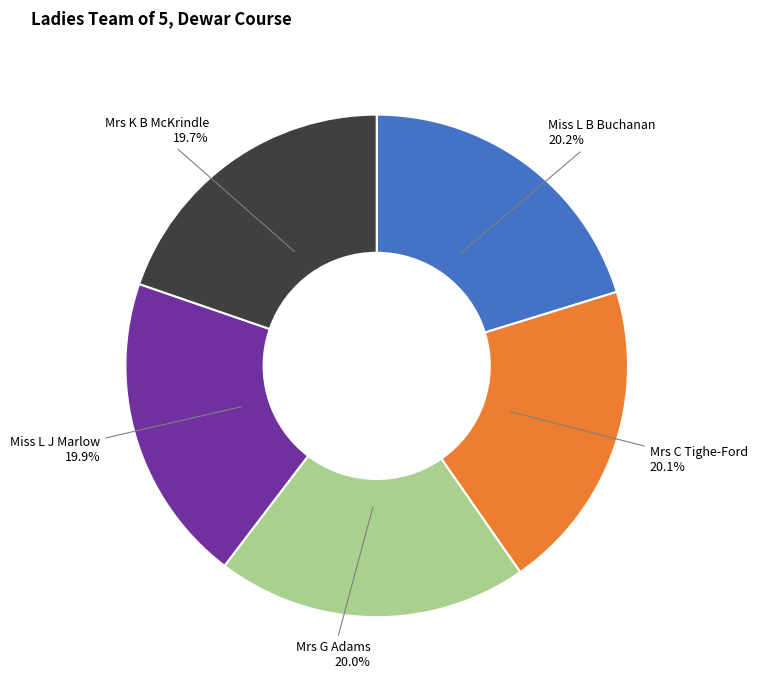

True or false: Mrs G Adams accounts for 20% of the total.

True